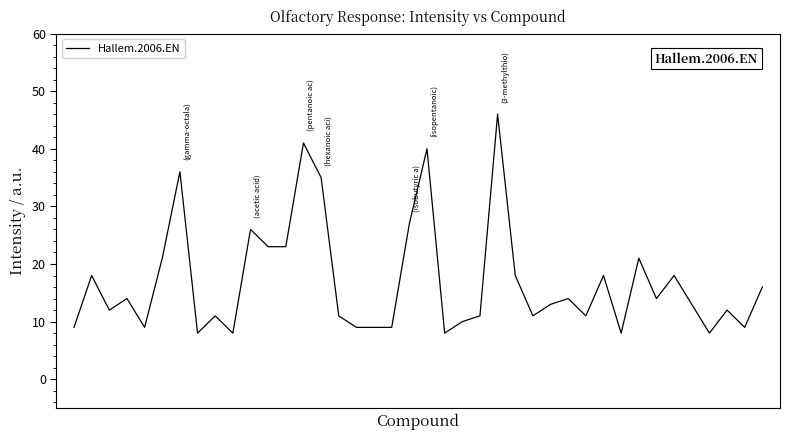

What is the greatest value displayed?

46